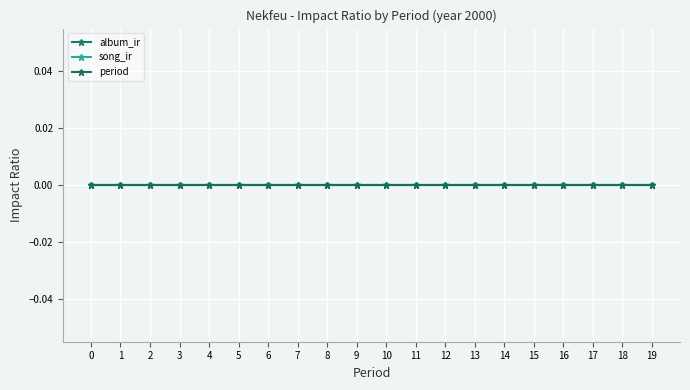

The value of period at 1 is 1. True or false?

False